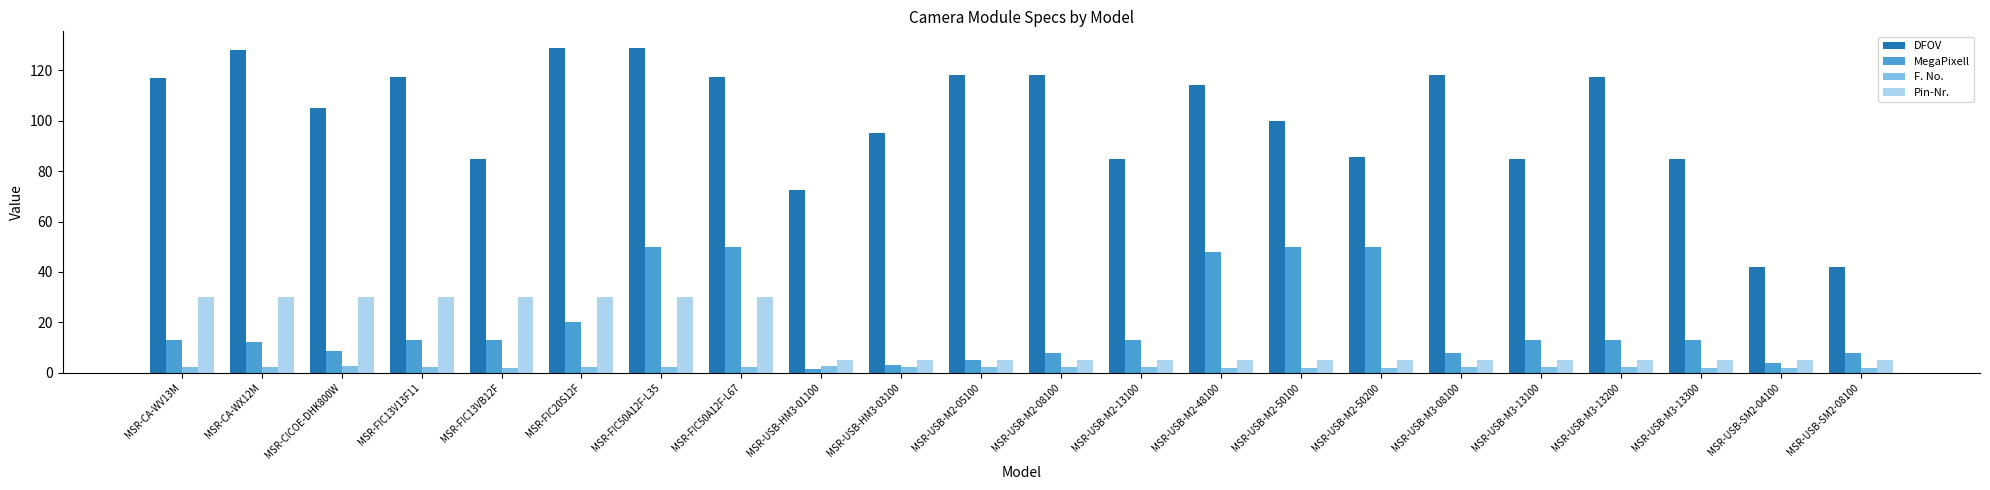

Count the number of categories in the chart.

22